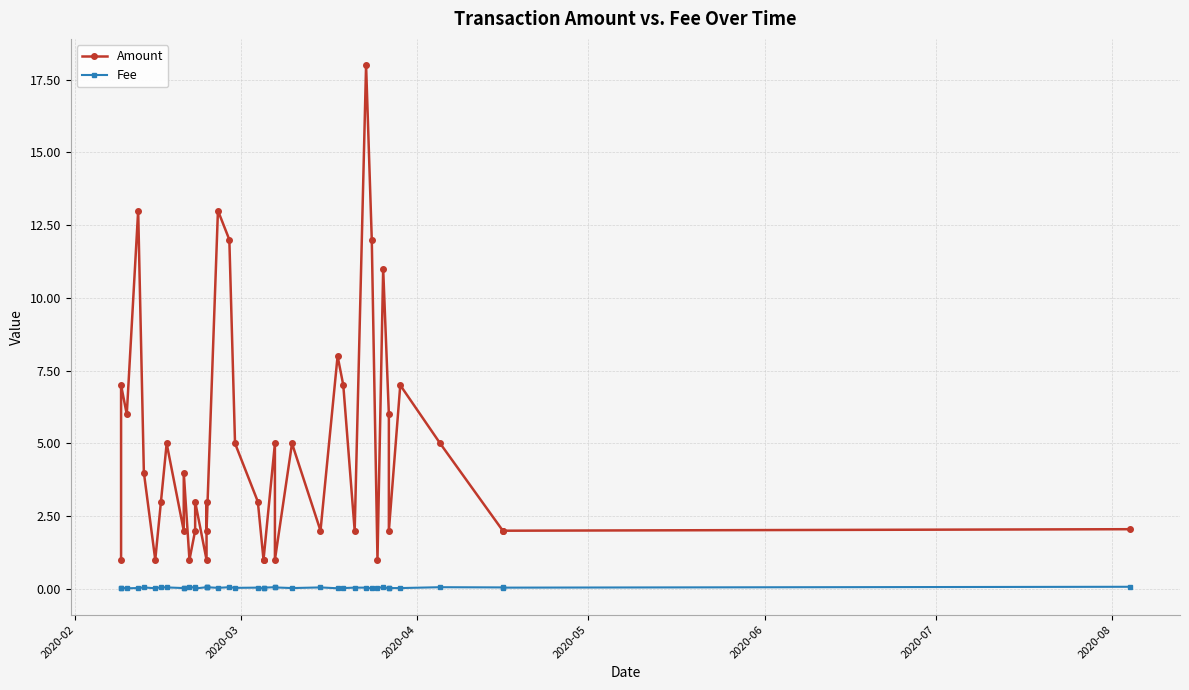

How many values in the Amount series are below 3?

17